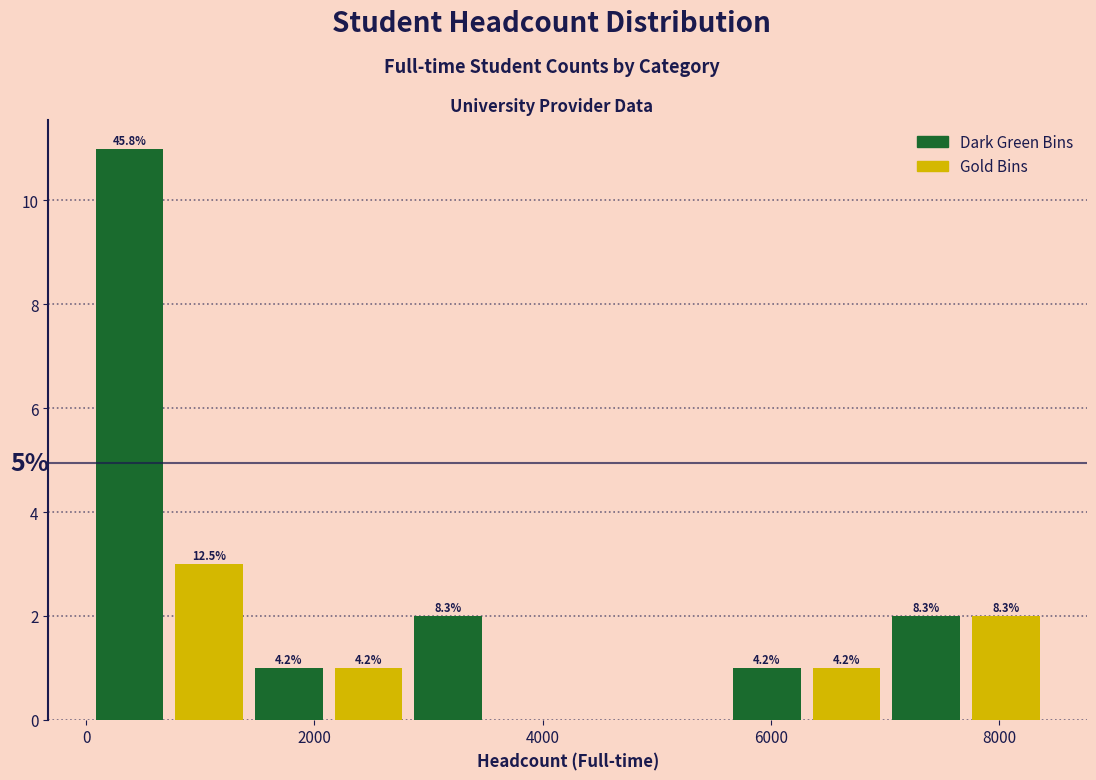

Read against the x-axis, roughly where is the centre of the tallest bar?

400